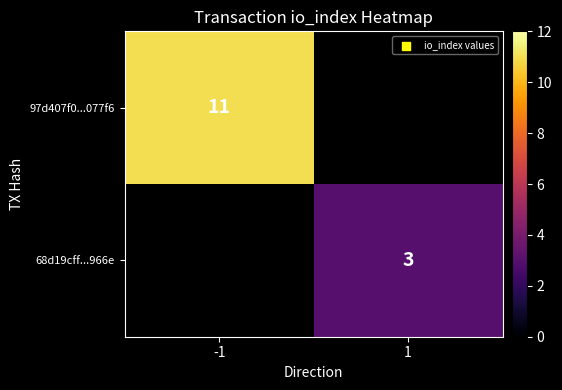

At how many categories does at least one series exceed 9?

1